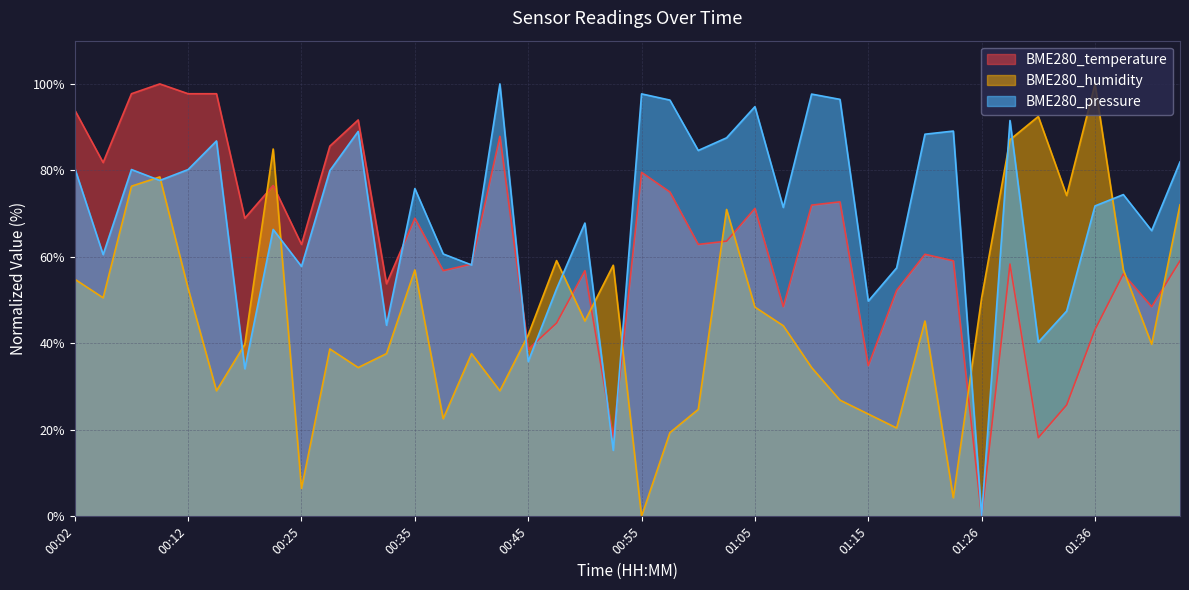

Which series changed the most between 00:12 and 01:00?

BME280_temperature